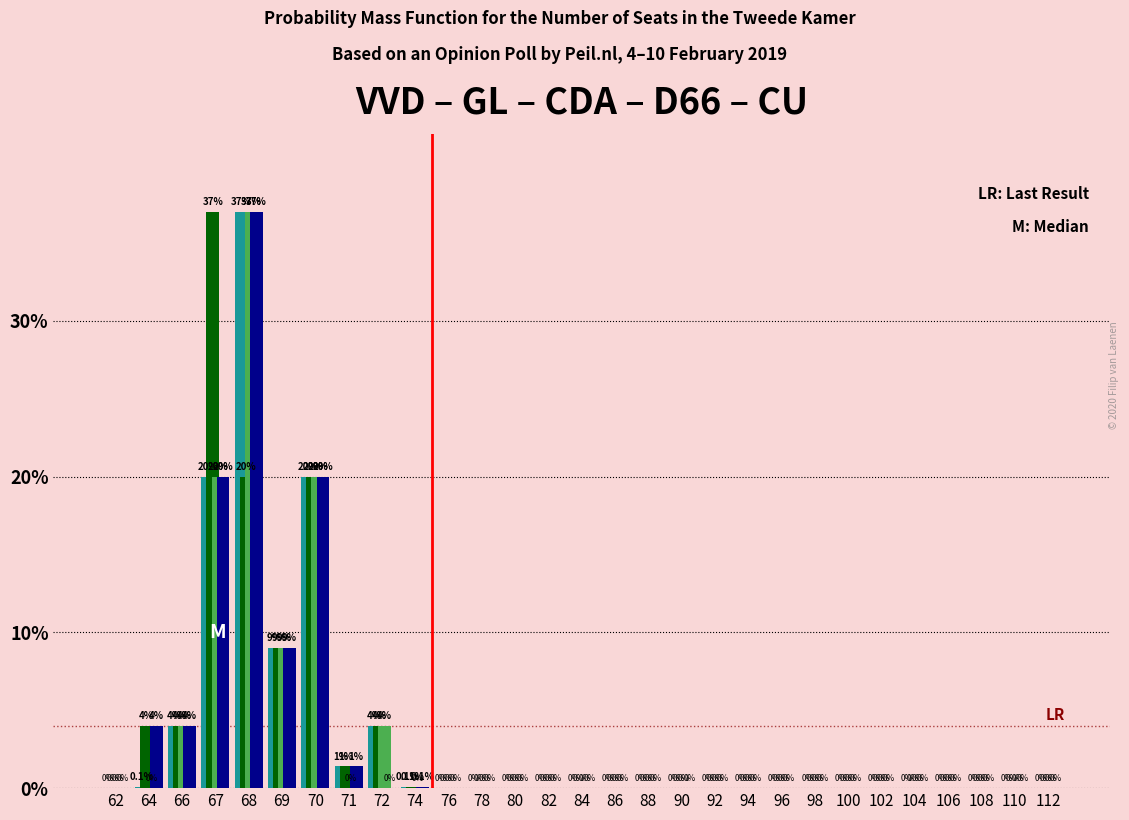

What is the maximum value shown in the chart?

37.0